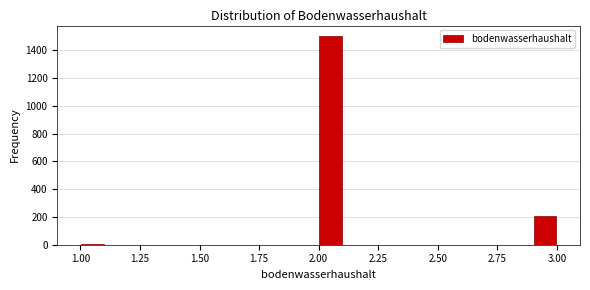

Read against the x-axis, roughly where is the centre of the tallest bar?

2.05